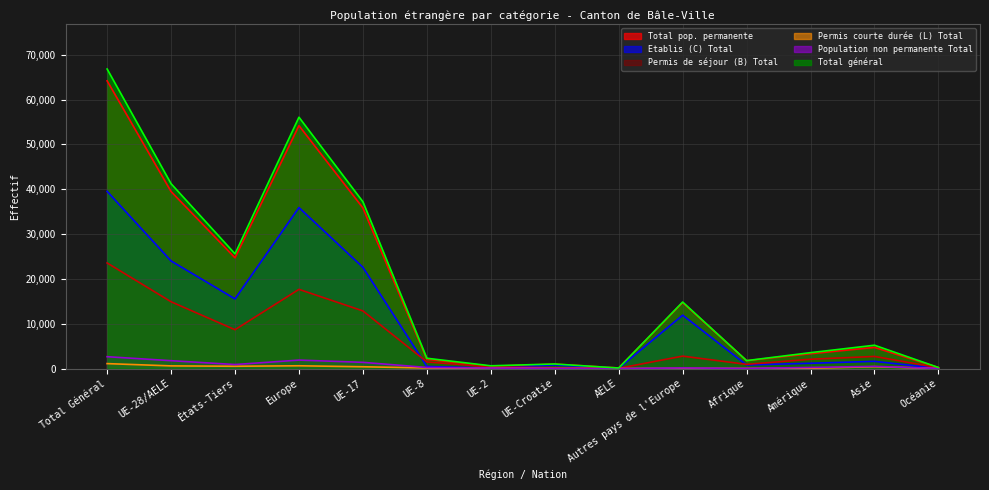

Reading left to right, what are all the values shown in this chart?

Permis de séjour (B) Total: 23560	14900	8660	17669	12856	1471	363	160	50	2769	929	2071	2702	179
Etablis (C) Total: 39541	24005	15536	35915	22582	464	74	820	65	11910	794	1174	1603	42
Population non permanente Total: 2640	1749	891	1881	1381	238	102	27	1	132	28	236	487	8
Permis courte durée (L) Total: 1096	589	507	613	396	120	69	2	2	24	15	61	406	1
Total général: 66837	41243	25594	56078	37215	2293	608	1009	118	14835	1766	3542	5198	230
Total pop. permanente: 64197	39494	24703	54197	35834	2055	506	982	117	14703	1738	3306	4711	222